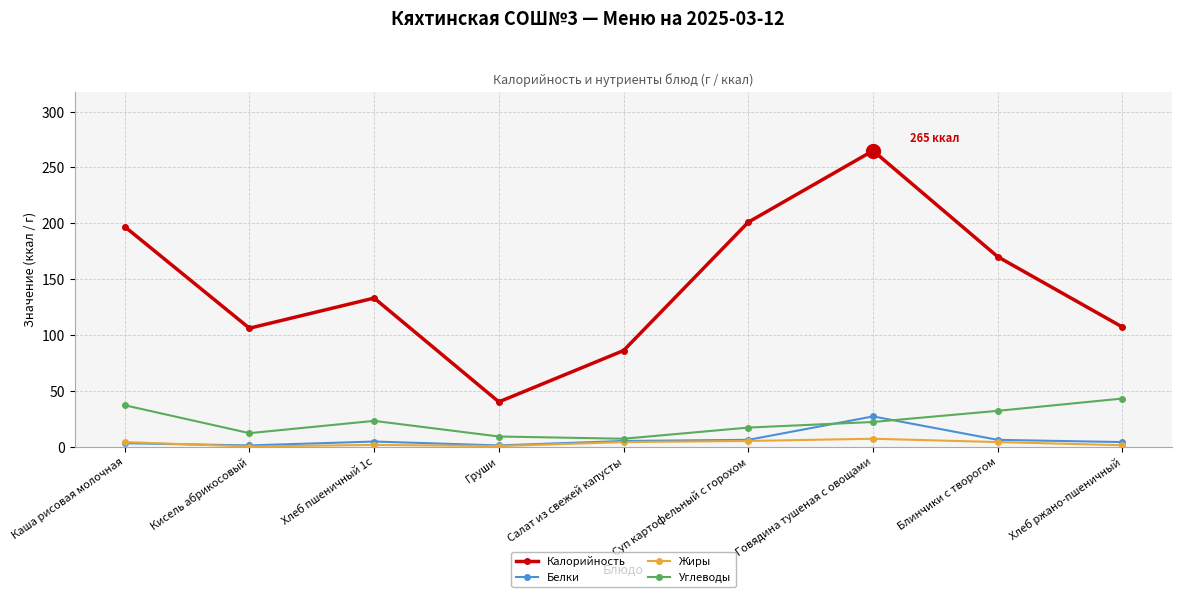

At how many categories does at least one series exceed 12?

9